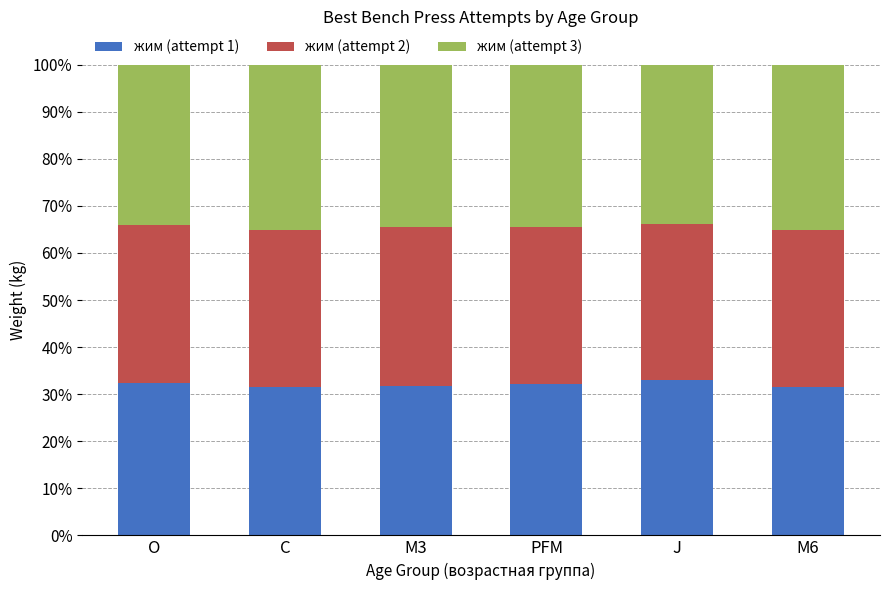

What is the total value across all series at M3?

100.0